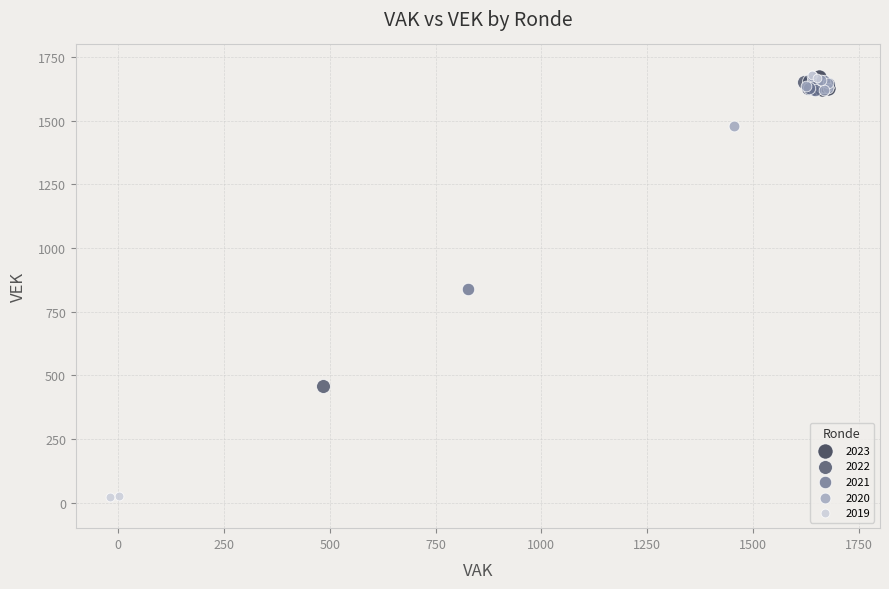

Which series contains the lowest Y value?

2019